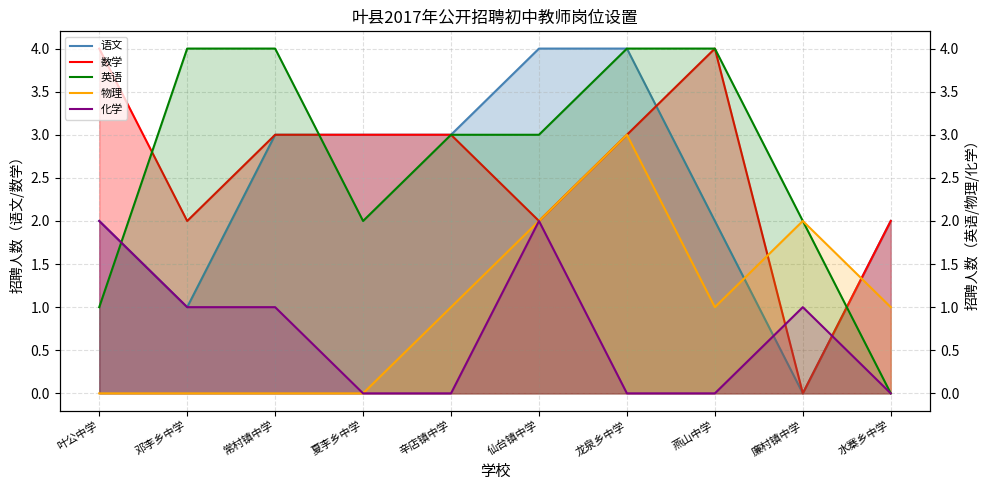

At which label does 化学 first exceed 1?

叶公中学